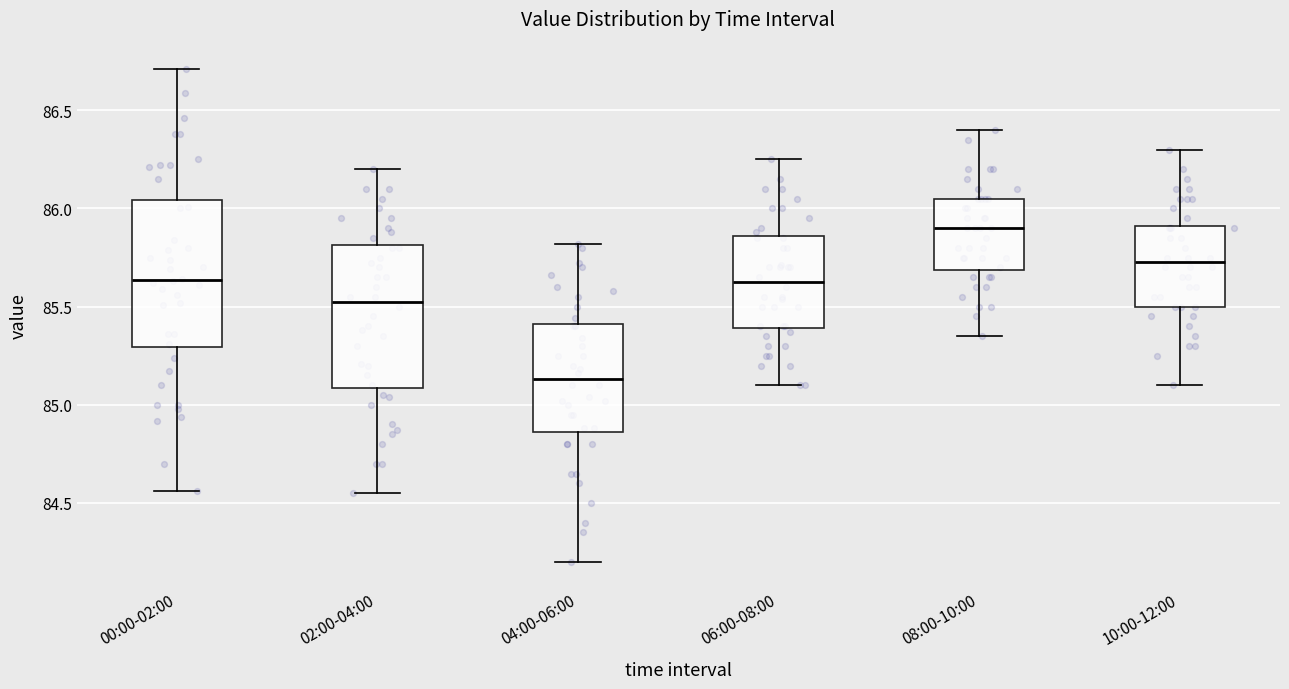

Which box's median line is the highest?

08:00-10:00